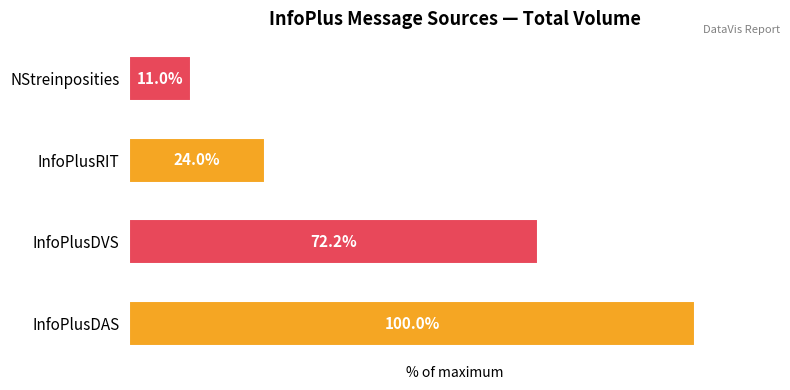

Which category has the lowest value across all series?

NStreinposities